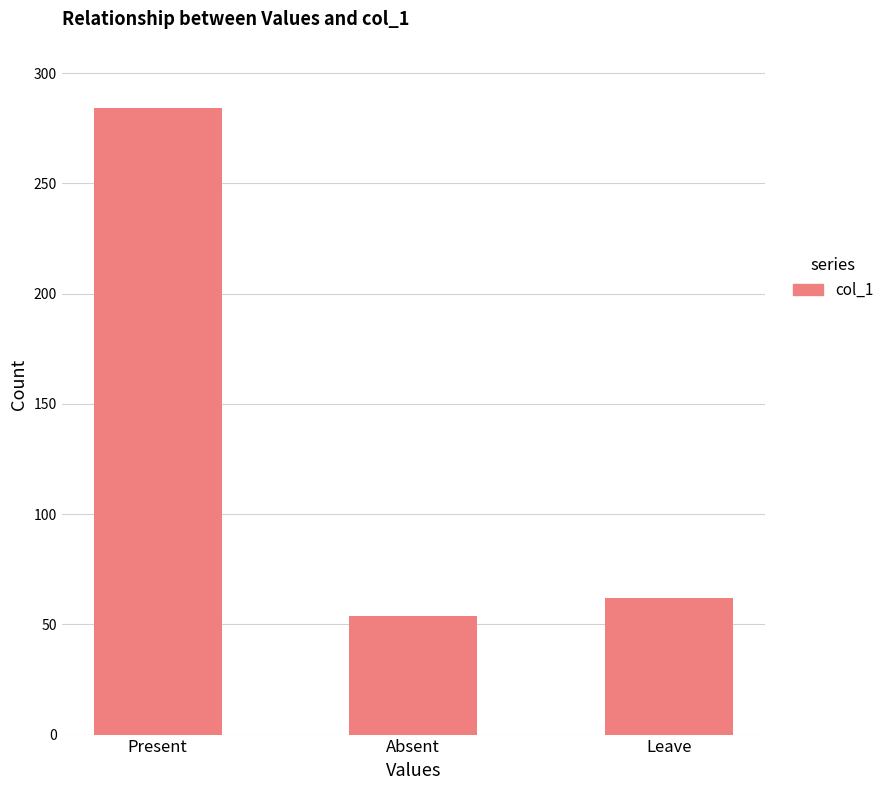

How many data points are less than 62?

1